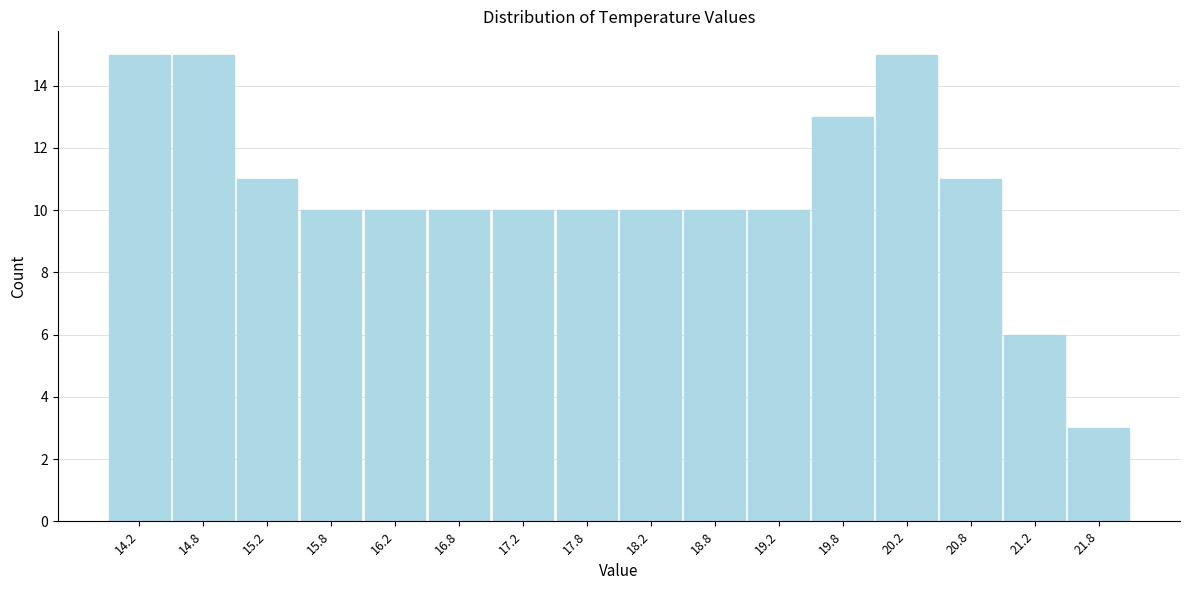

What is the height of the bar covering 19.5 to 20.0 on the x-axis? The values are not printed on the chart, so give them approximately, as read against the axis.

13